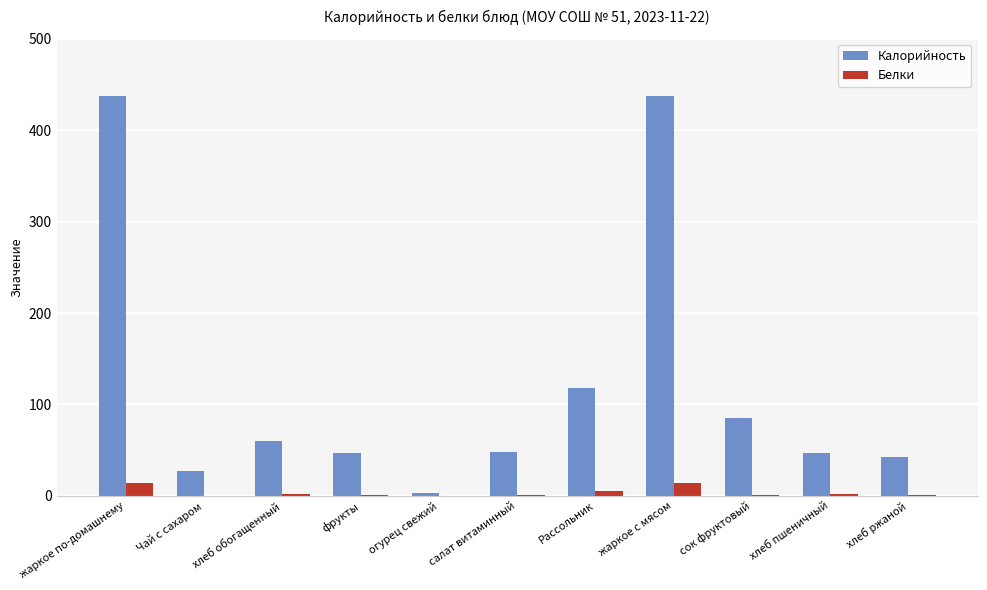

Is it true that Калорийность equals 47.6 at салат витаминный?

True